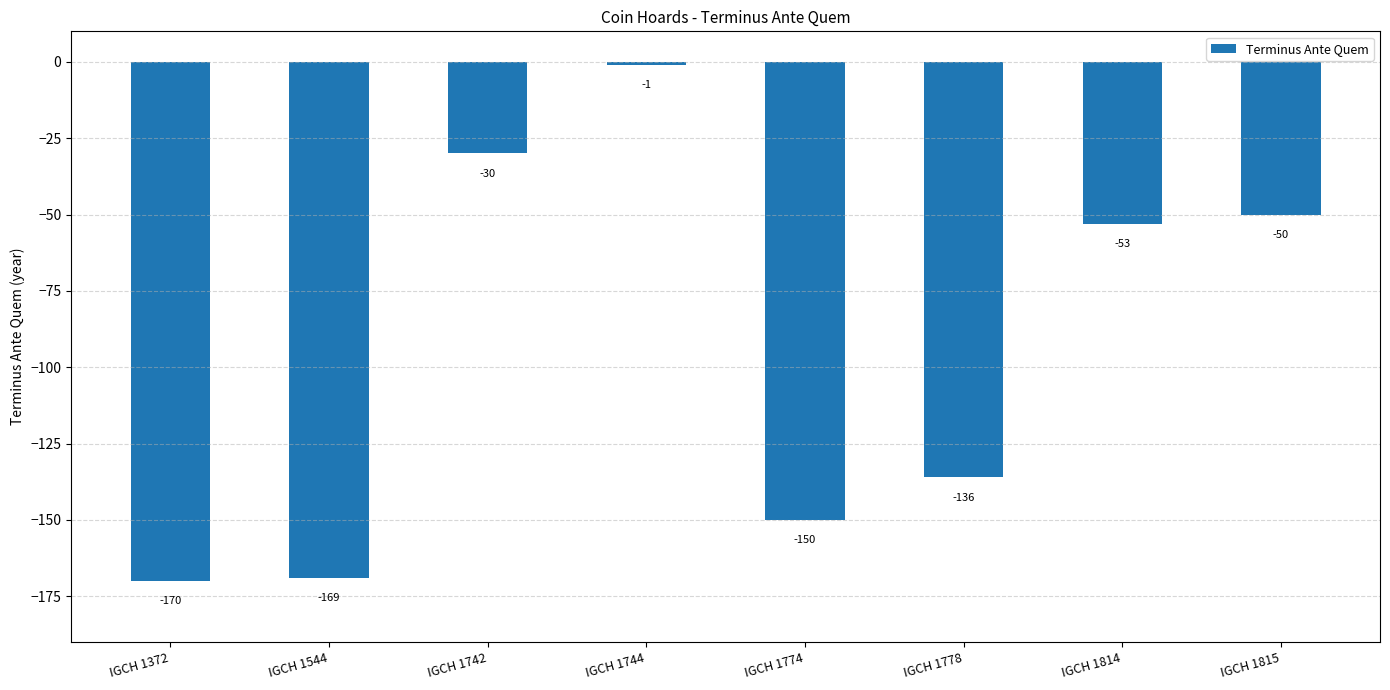

What is the minimum value shown in the chart?

-170